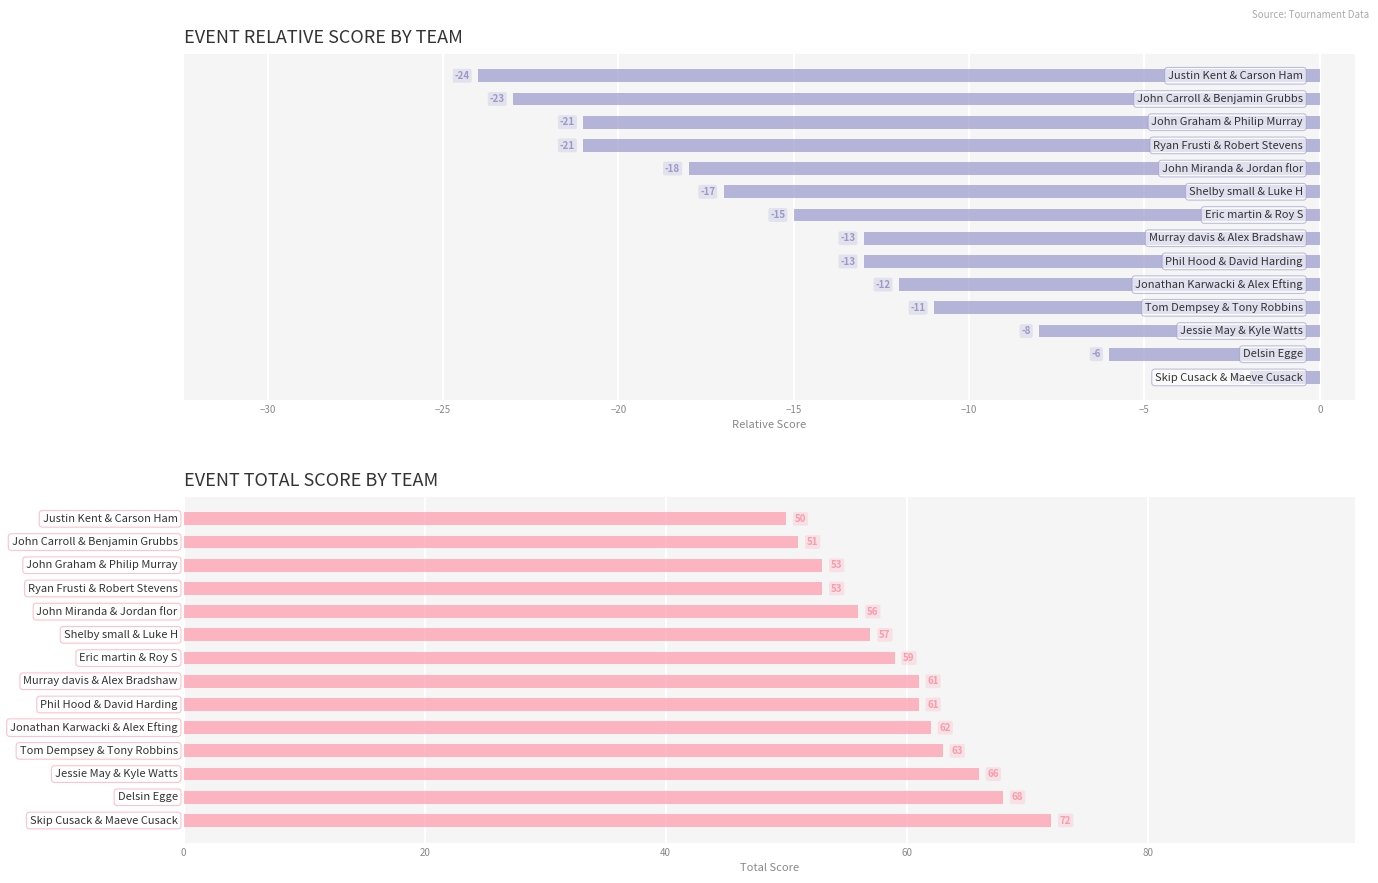

Where does the event_total_score series first go above 61?

9